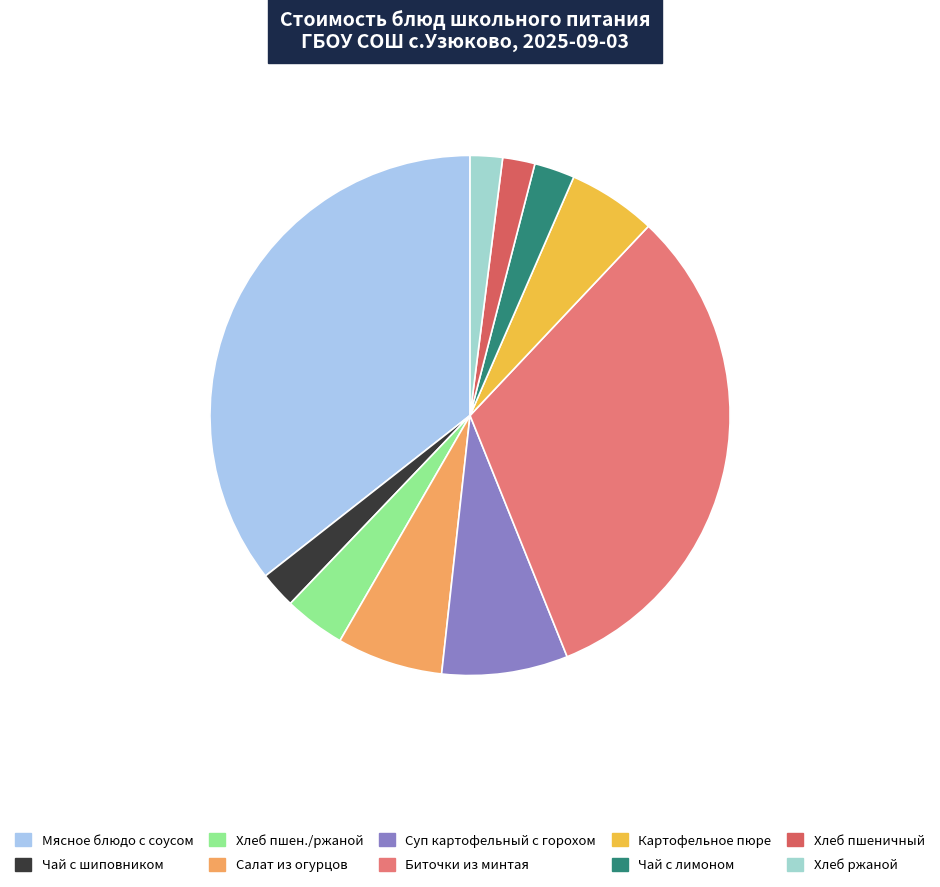

What percentage is NOT represented by Картофельное пюре?

94.5%